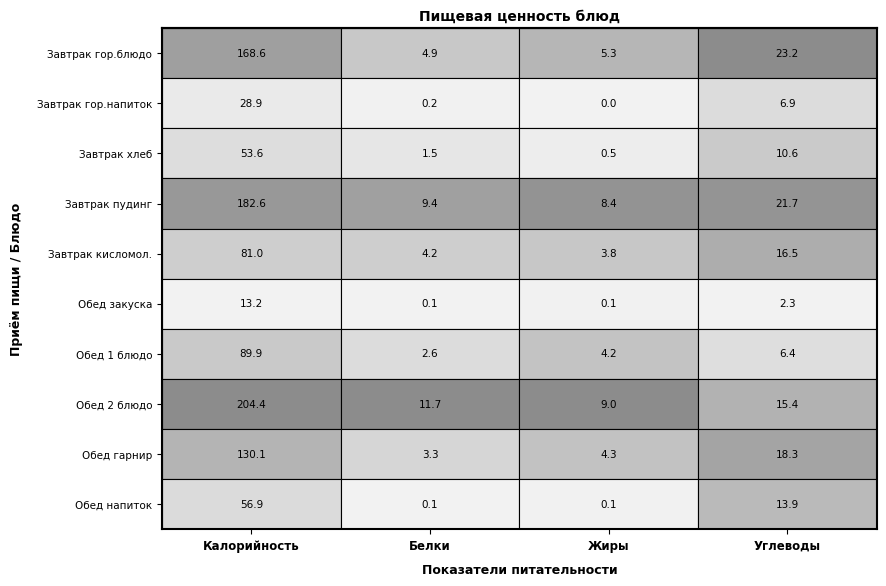

How many data points does each series have?

4